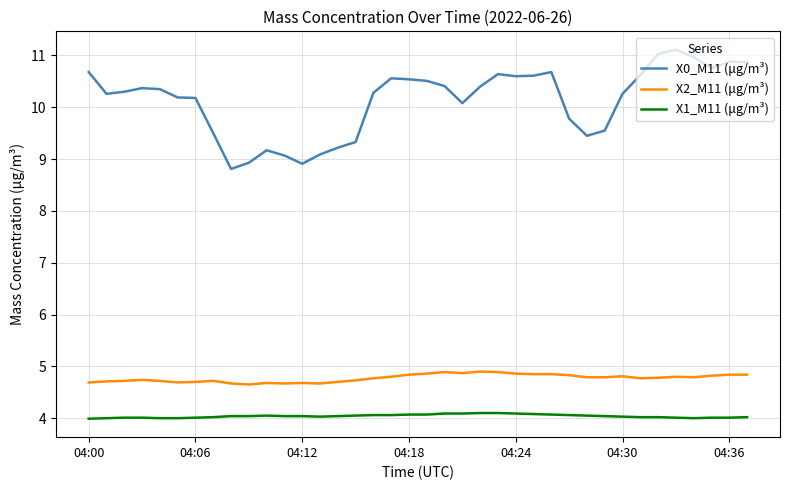

True or false: X0_M11 (μg/m³) and X2_M11 (μg/m³) cross at least once.

False